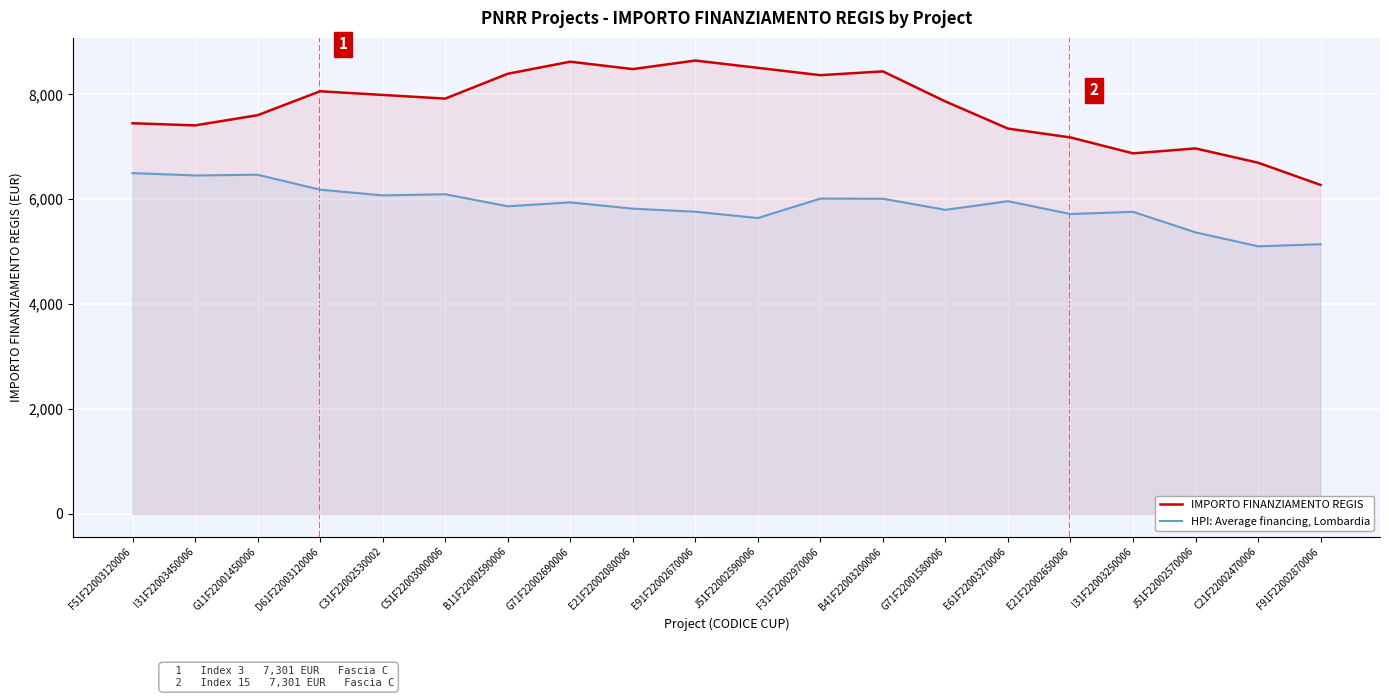

How many lines are shown in the chart?

2